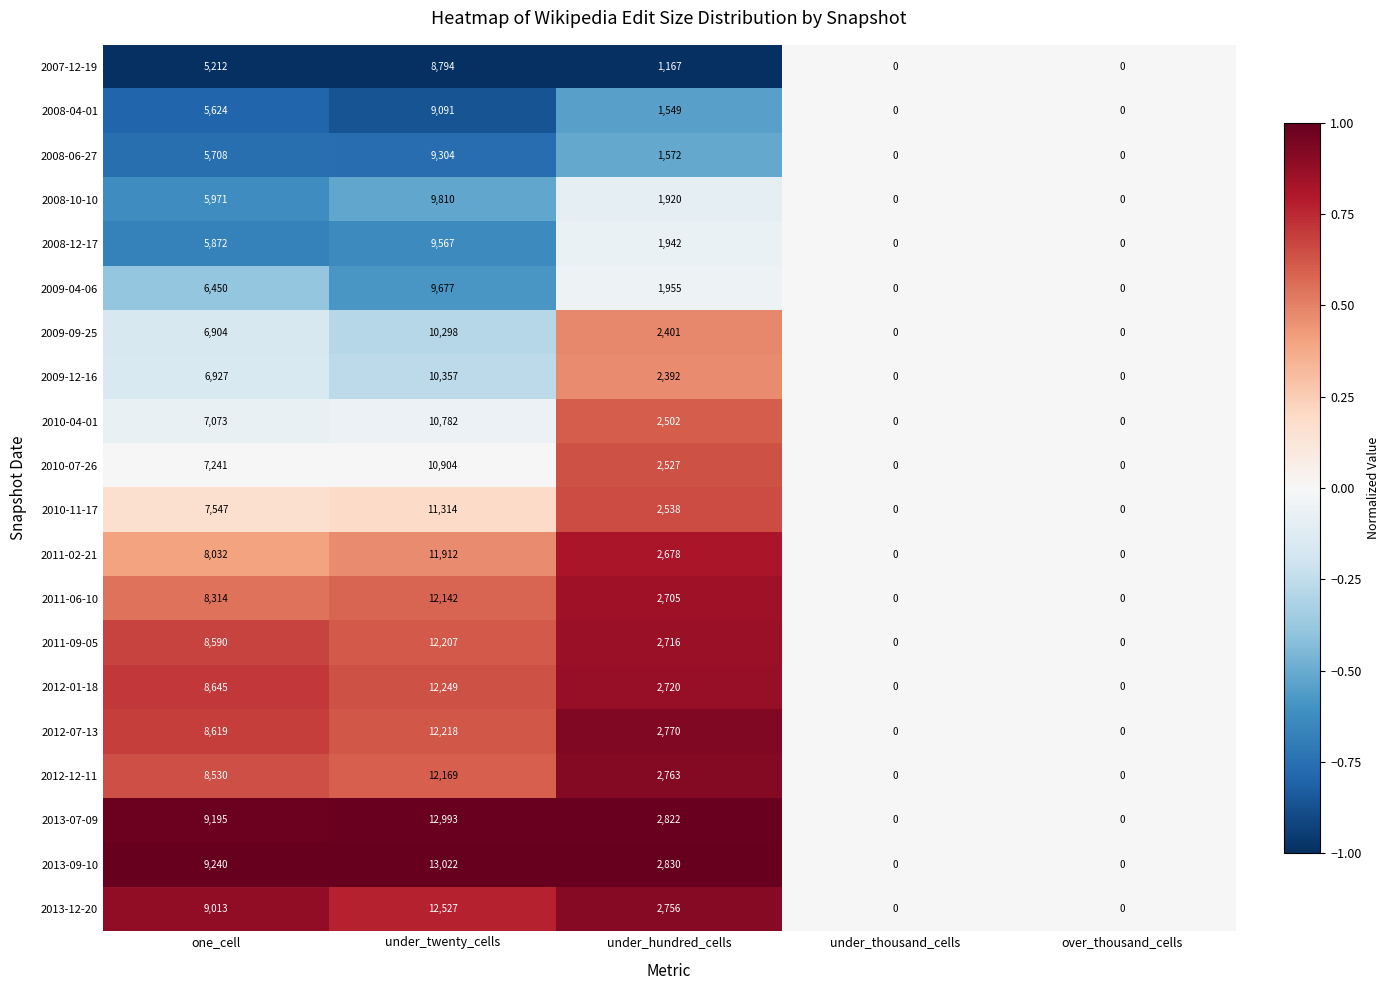

Which series has the widest spread of values?

2013-09-10